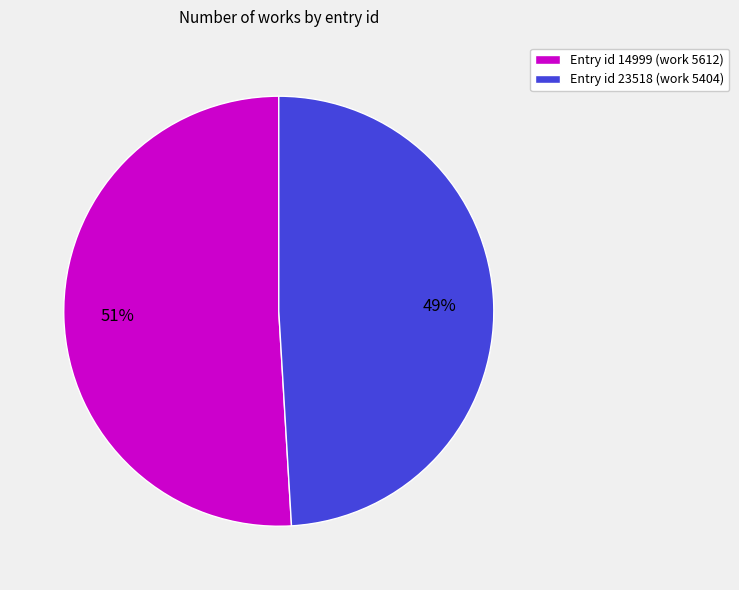

Which slice is the largest?

Entry id 14999 (work 5612)